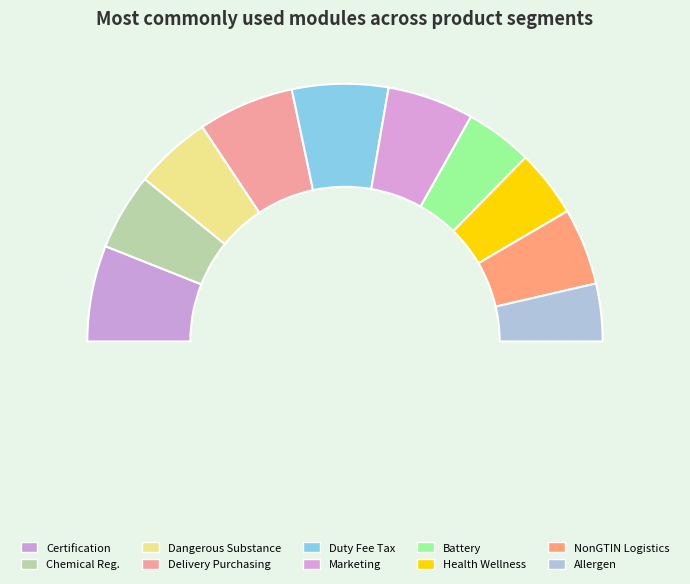

What is the total percentage of Duty Fee Tax Information Module and Allergen Information Module?

19.3%